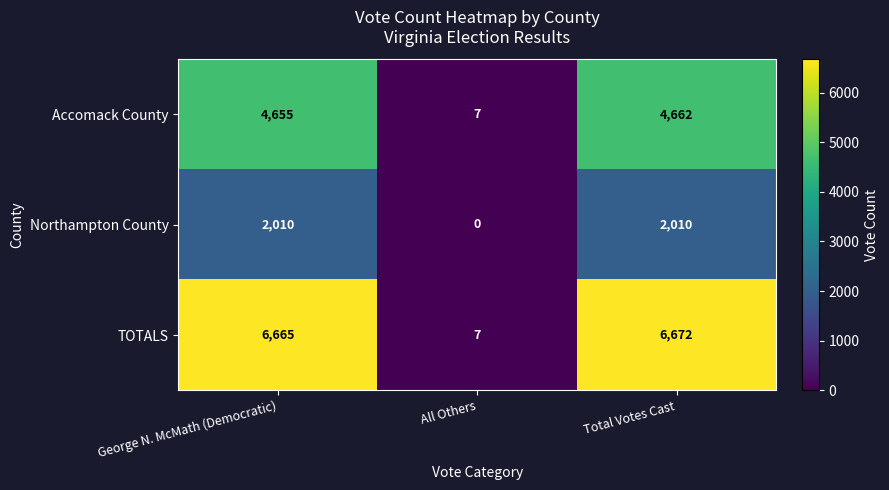

What is the maximum value shown in the chart?

6672